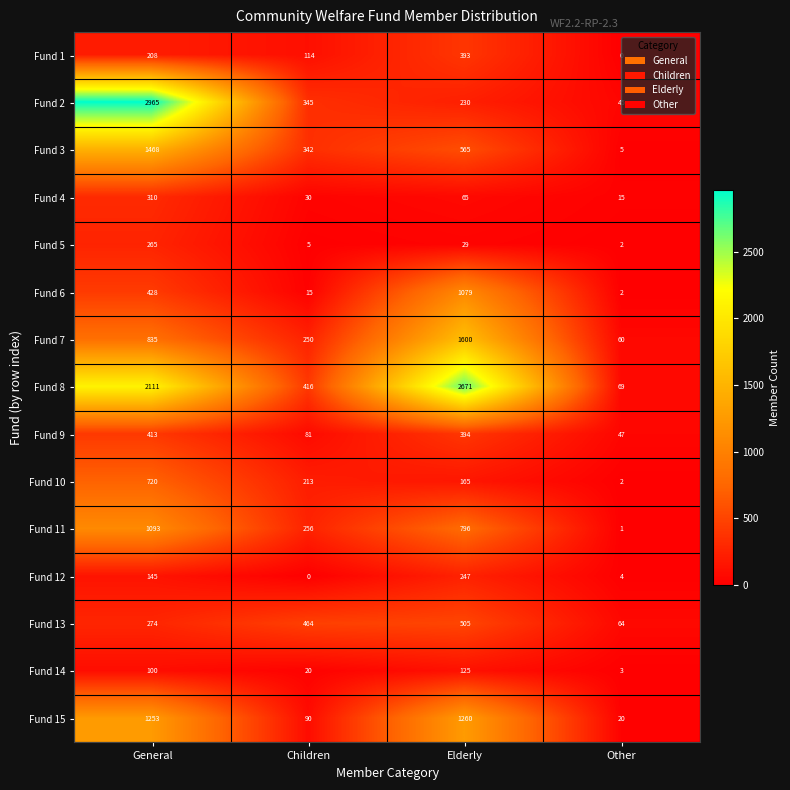

At which label does Fund 11 reach its minimum?

Other